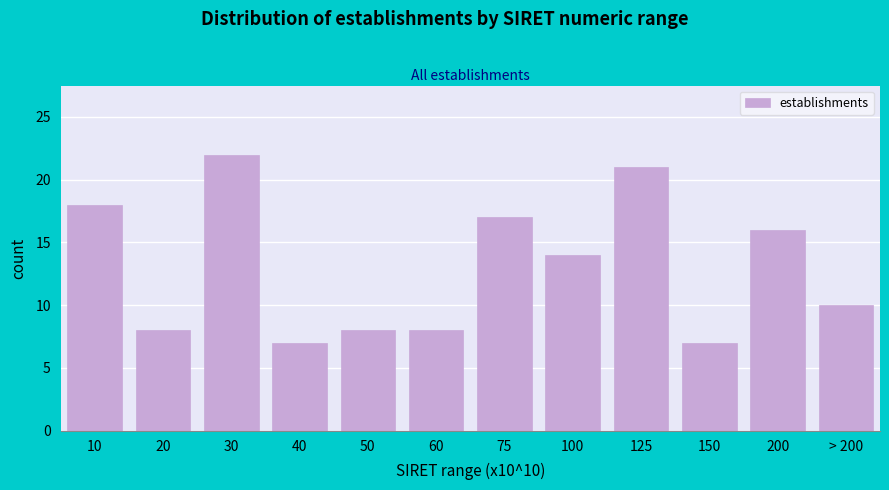

Reading left to right, extract all data points from this chart.

18	8	22	7	8	8	17	14	21	7	16	10